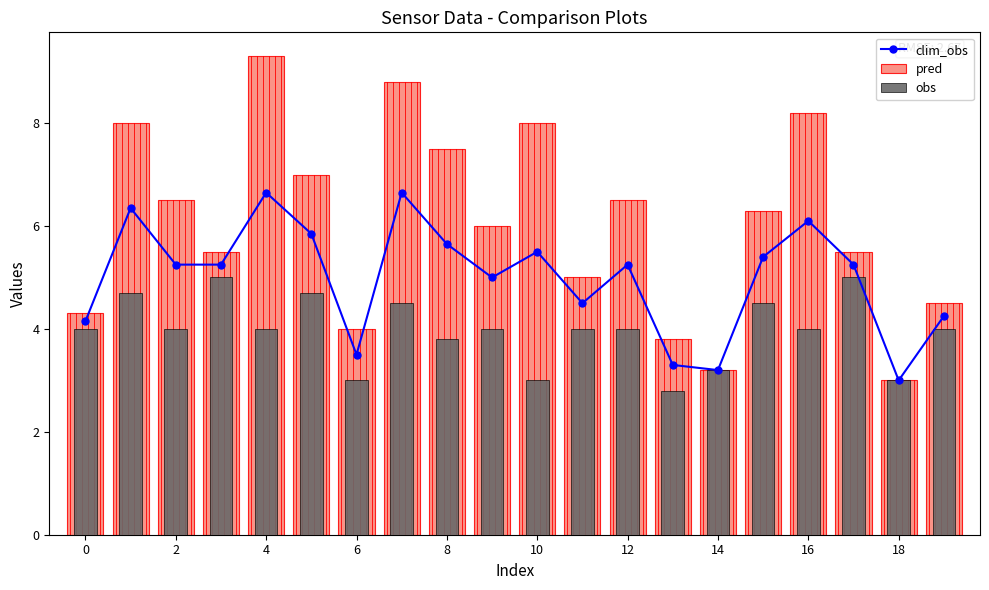

Which series has the largest range (max minus min)?

pred